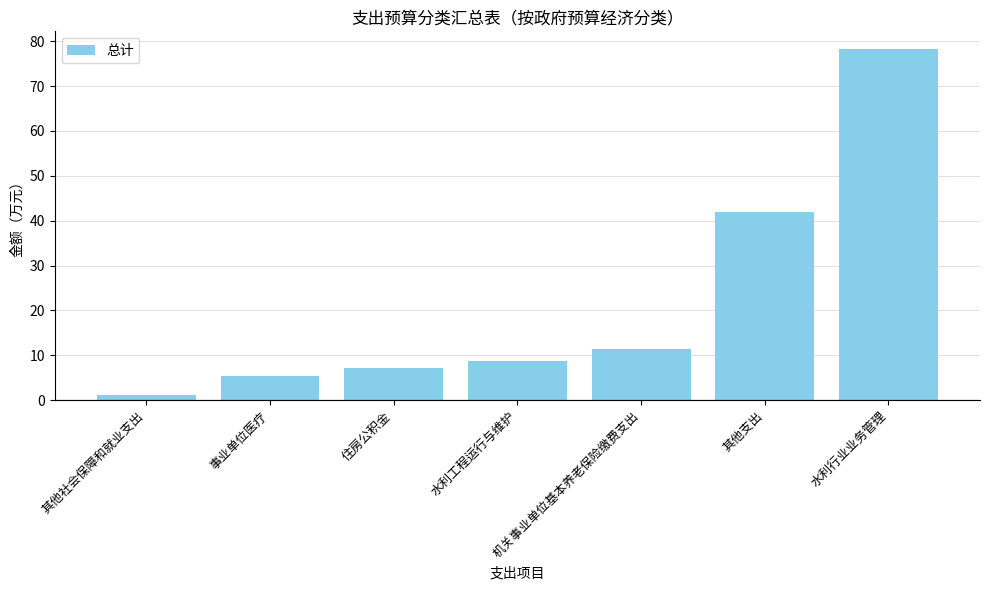

What is the minimum value shown in the chart?

1.1